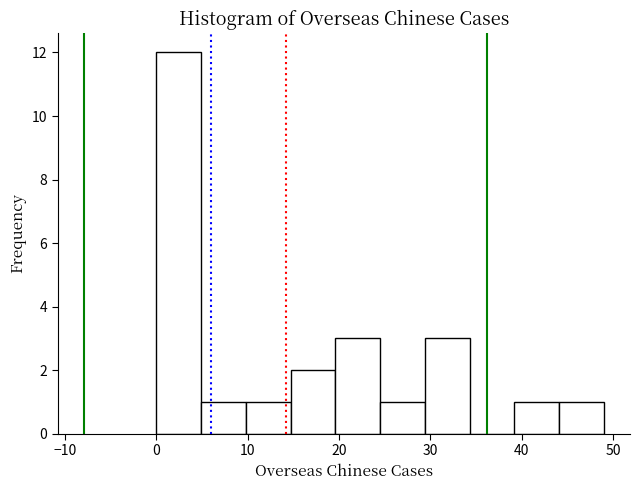

What is the height of the bar covering 14.7 to 19.6 on the x-axis? Neither the bar edges nor the heights are printed on the chart, so give them approximately, as read against the axes.

2